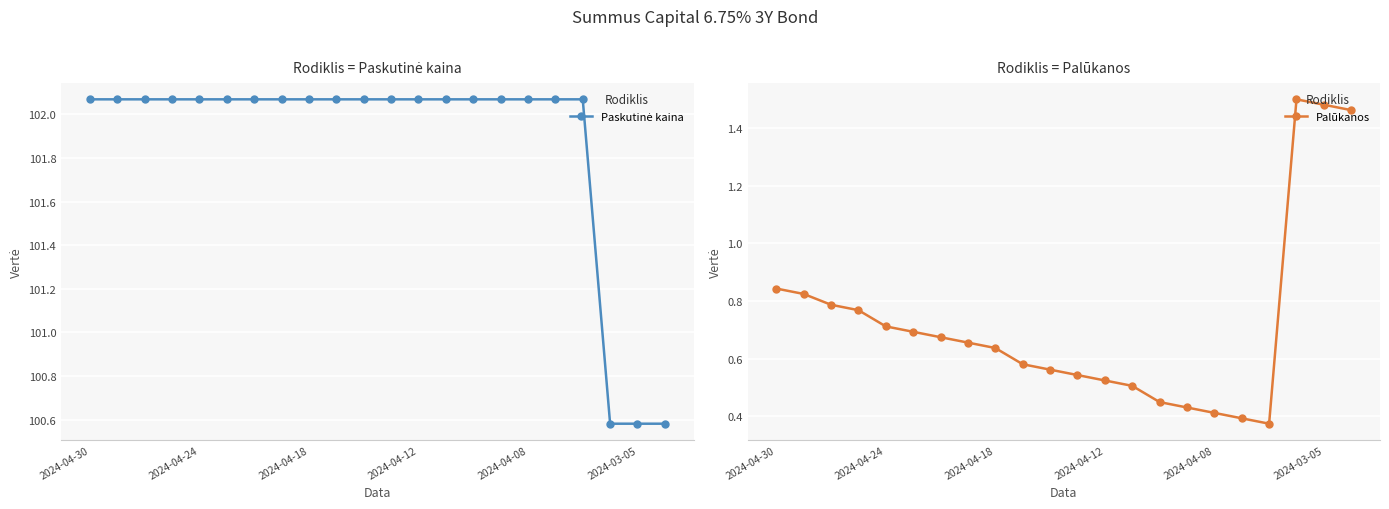

Count the number of data series in this chart.

2